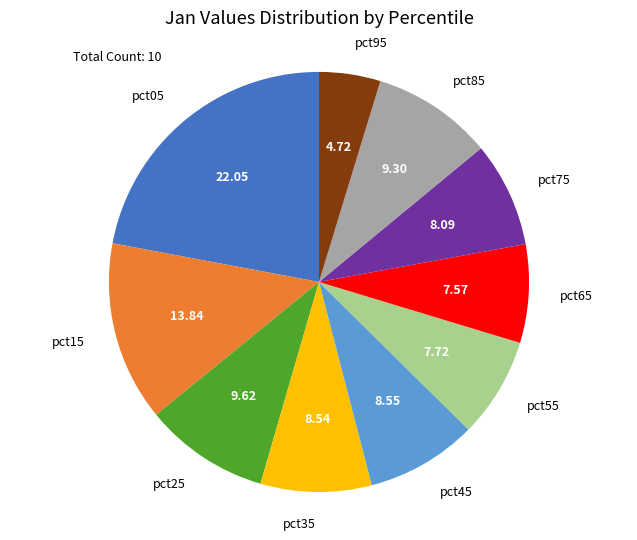

Which category has the biggest portion of the pie?

pct05